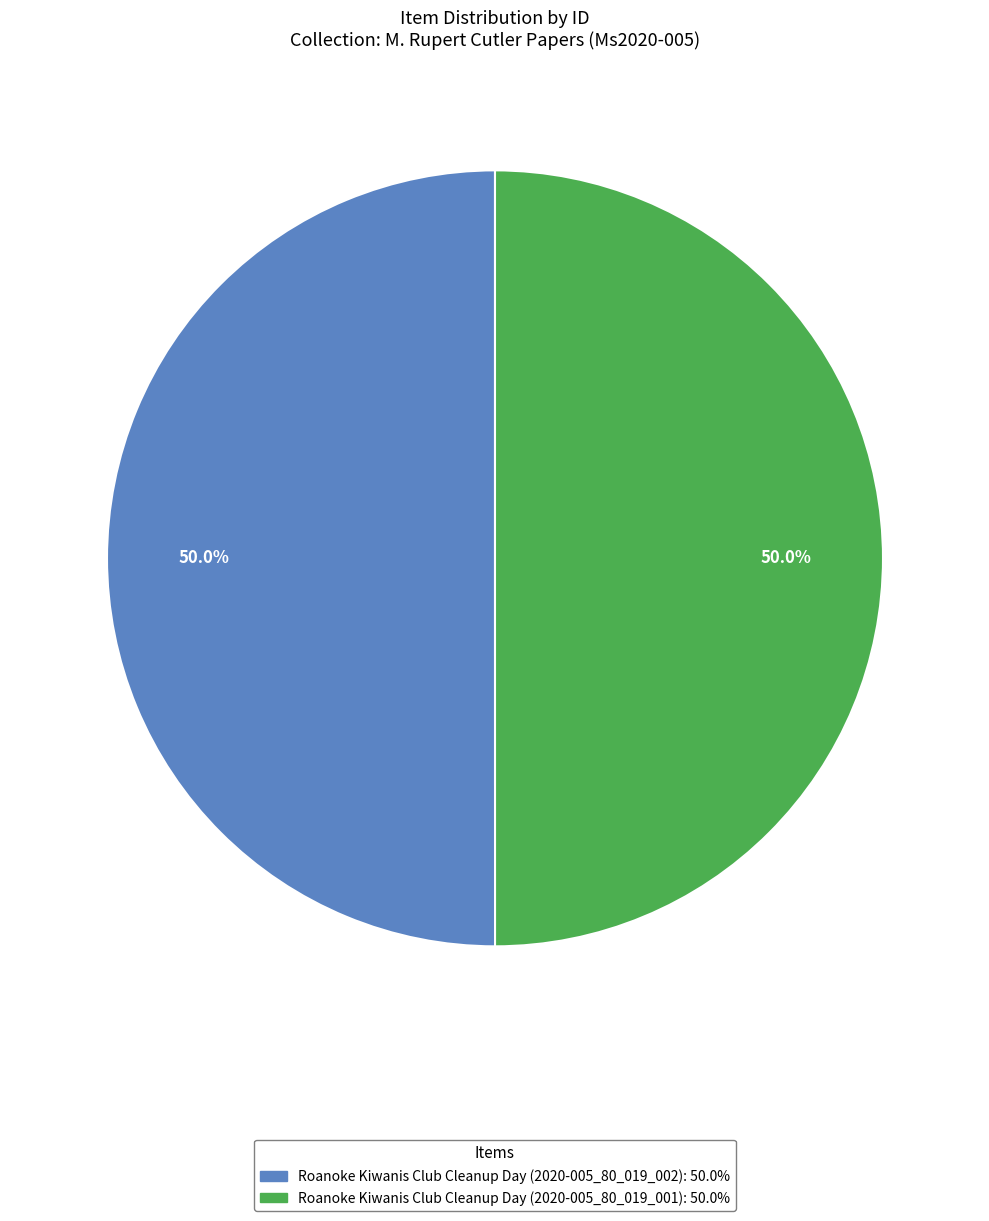

What portion of the pie excludes Roanoke Kiwanis Club Cleanup Day (2020-005_80_019_001)?

50.0%